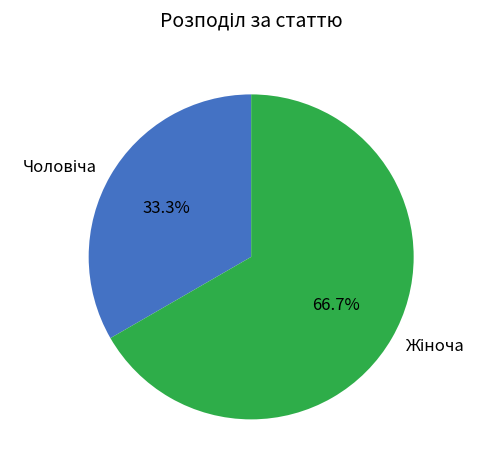

Does any single category account for the majority?

Yes